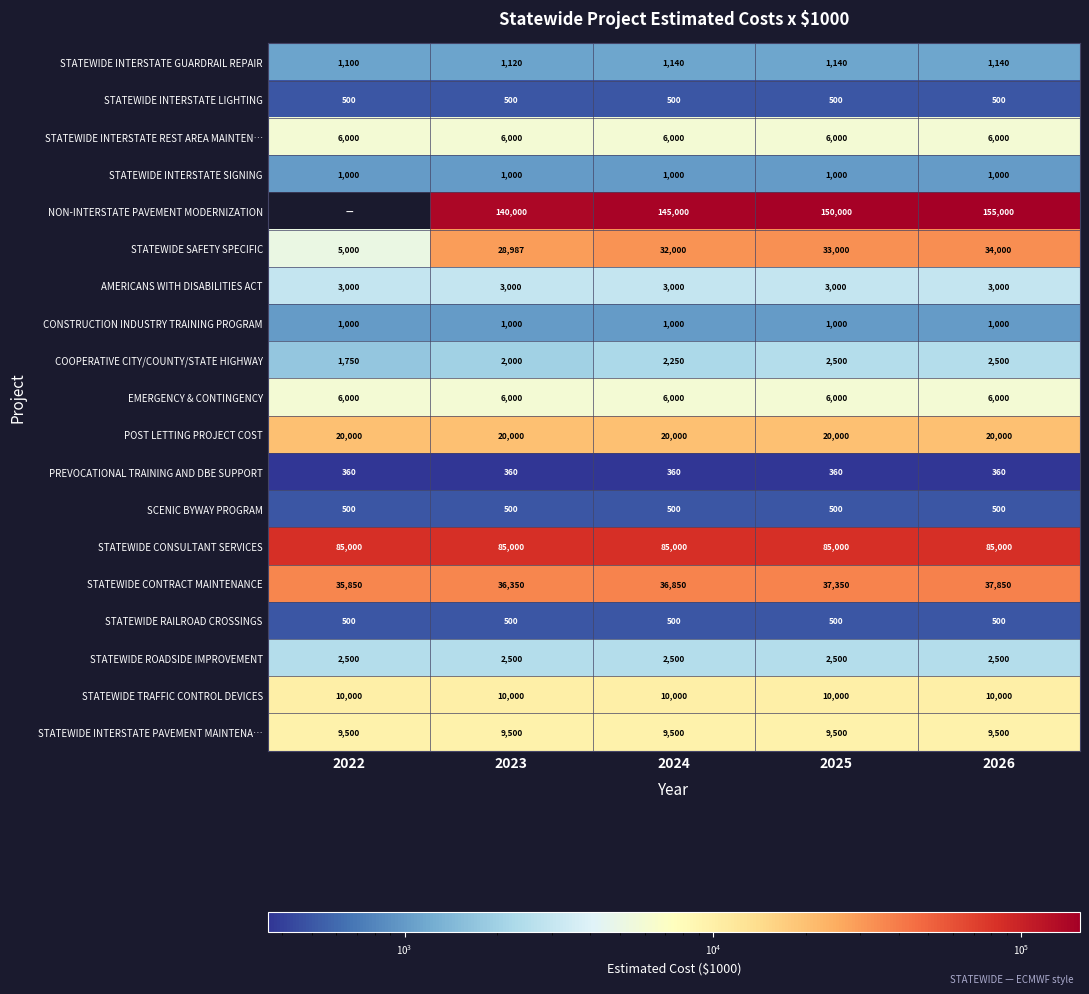

What is the sum of the STATEWIDE SAFETY SPECIFIC values at 2025 and 2022?

38000